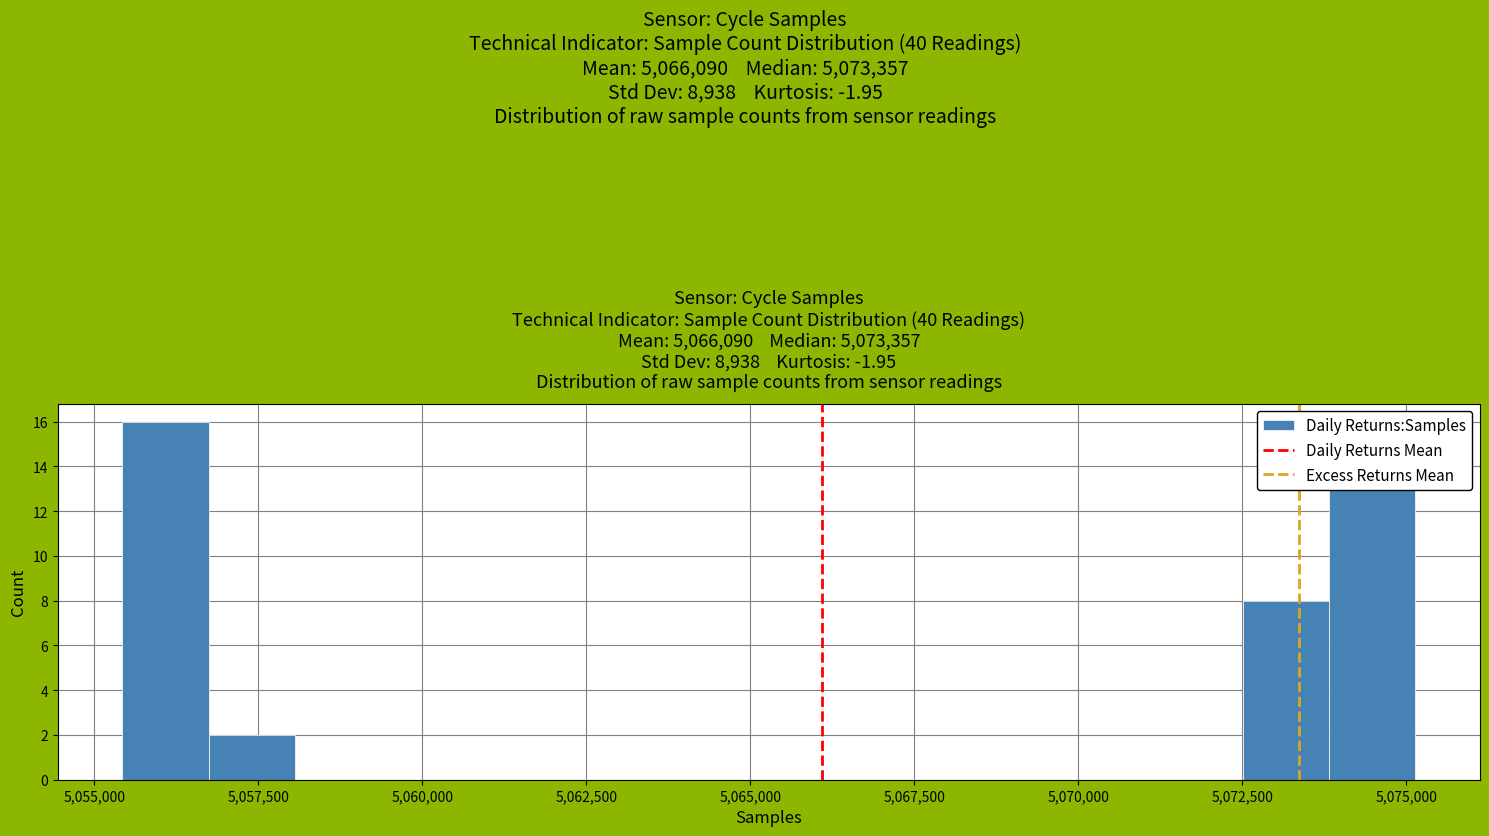

Around what value on the x-axis is the tallest bar? Give the approximate position of its centre, as read against the axis.

5056000